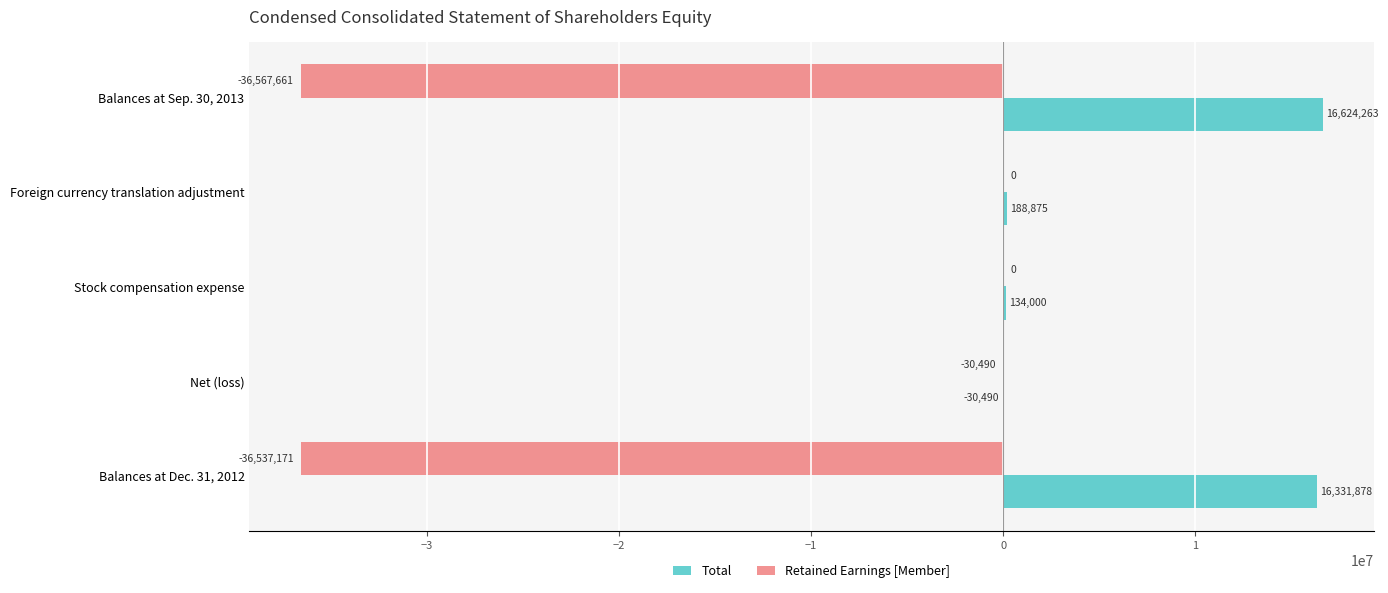

What are all the series names shown in the legend?

Total, Retained Earnings [Member]